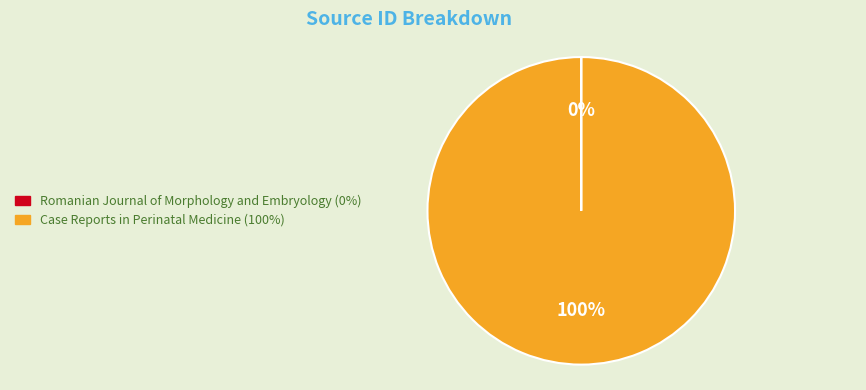

What percentage is the Case Reports in Perinatal Medicine slice, to the nearest percent?

100%